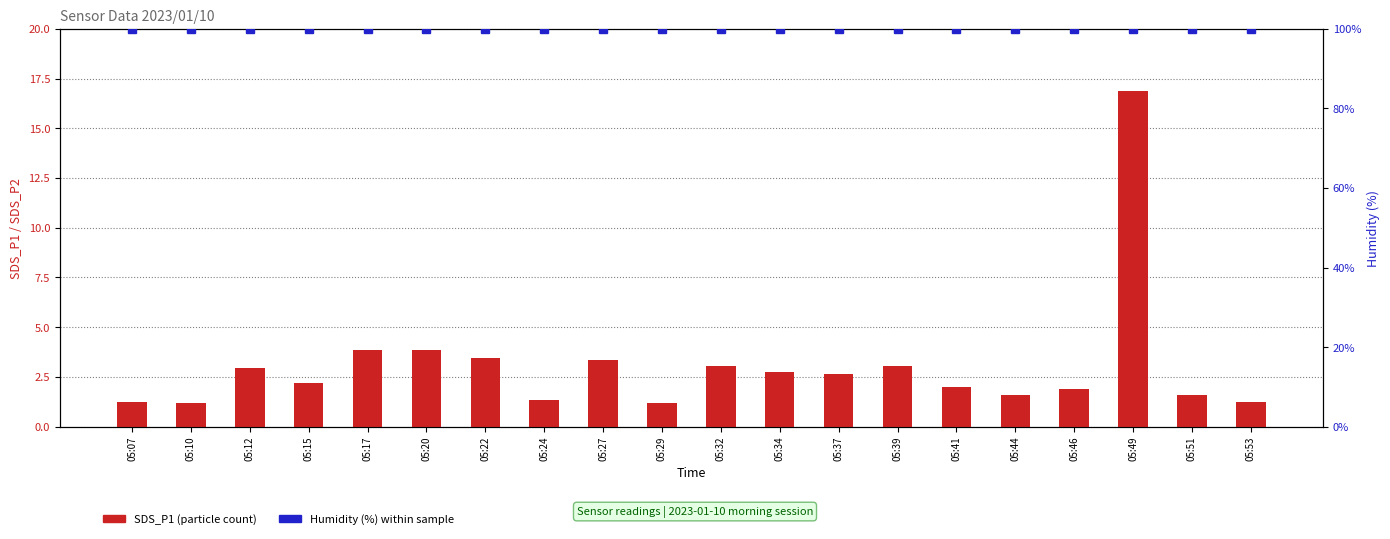

At how many categories does at least one series exceed 9?

20